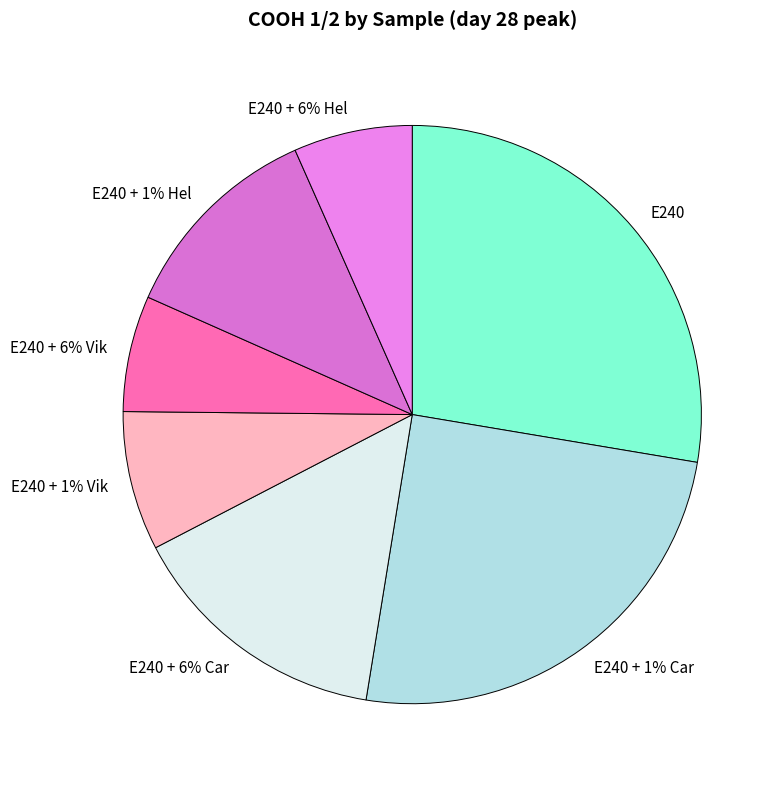

The E240 + 6% Hel slice represents 13% of the pie. True or false?

False